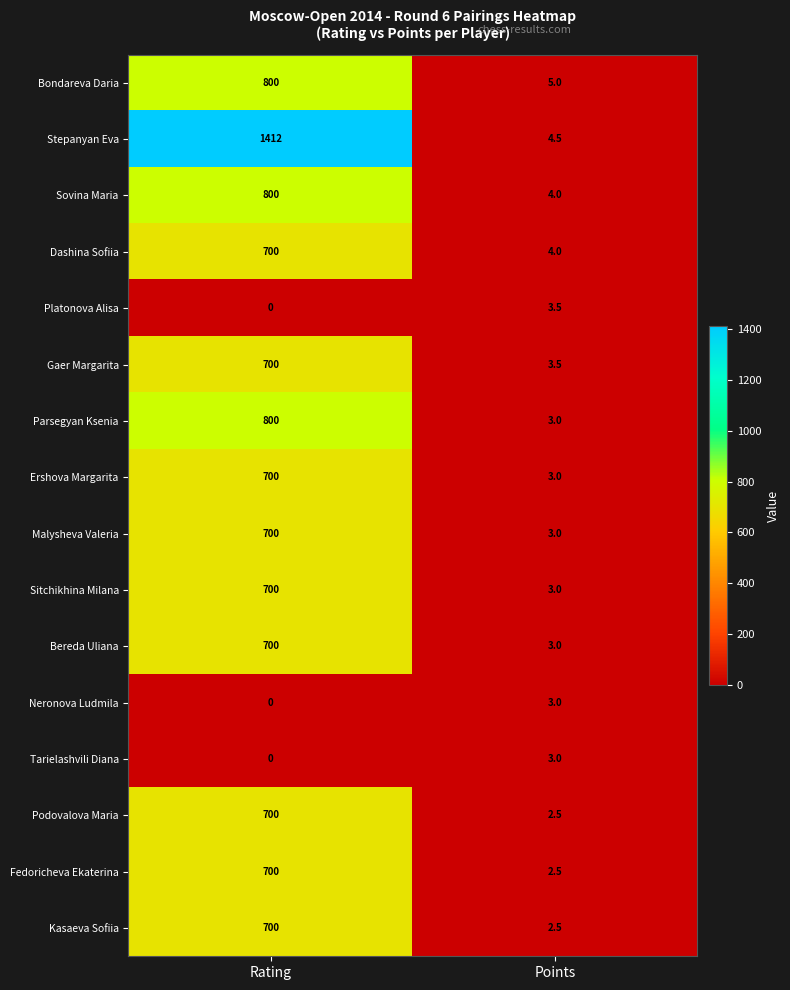

What is the greatest value displayed?

1412.0